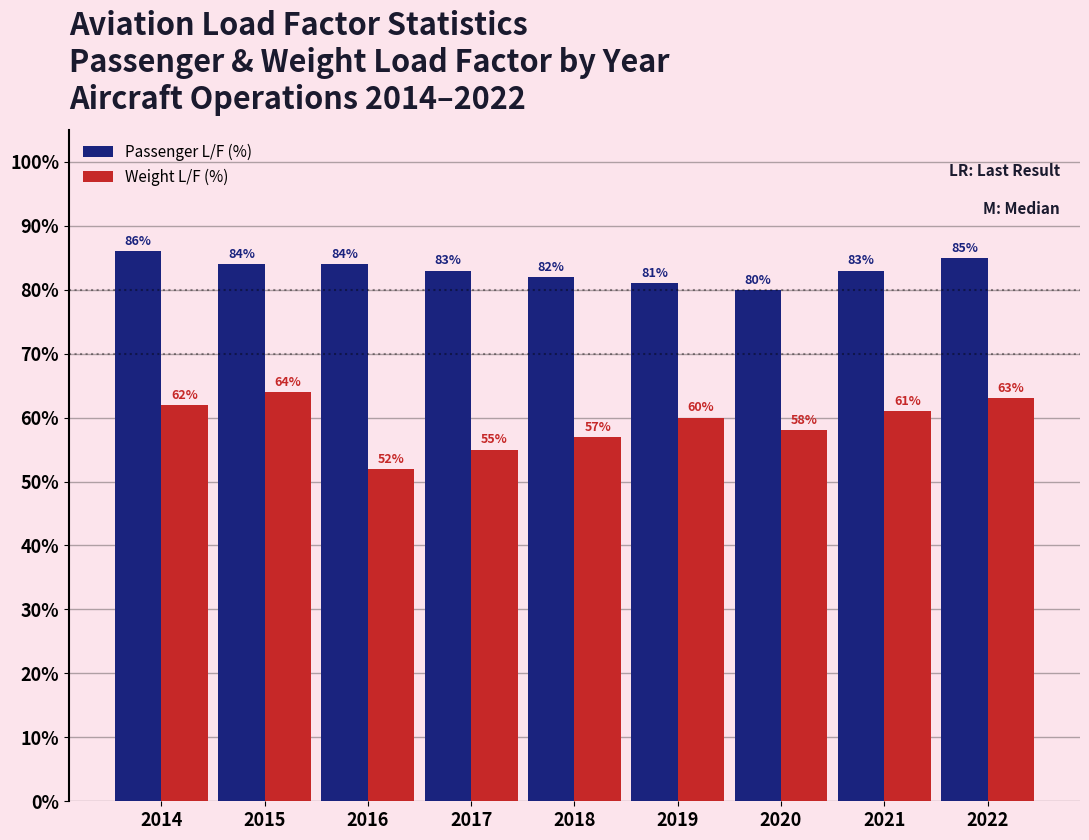

Reading left to right, what are all the values shown in this chart?

Passenger L/F (%): 2014=86	2015=84	2016=84	2017=83	2018=82	2019=81	2020=80	2021=83	2022=85
Weight L/F (%): 2014=62	2015=64	2016=52	2017=55	2018=57	2019=60	2020=58	2021=61	2022=63